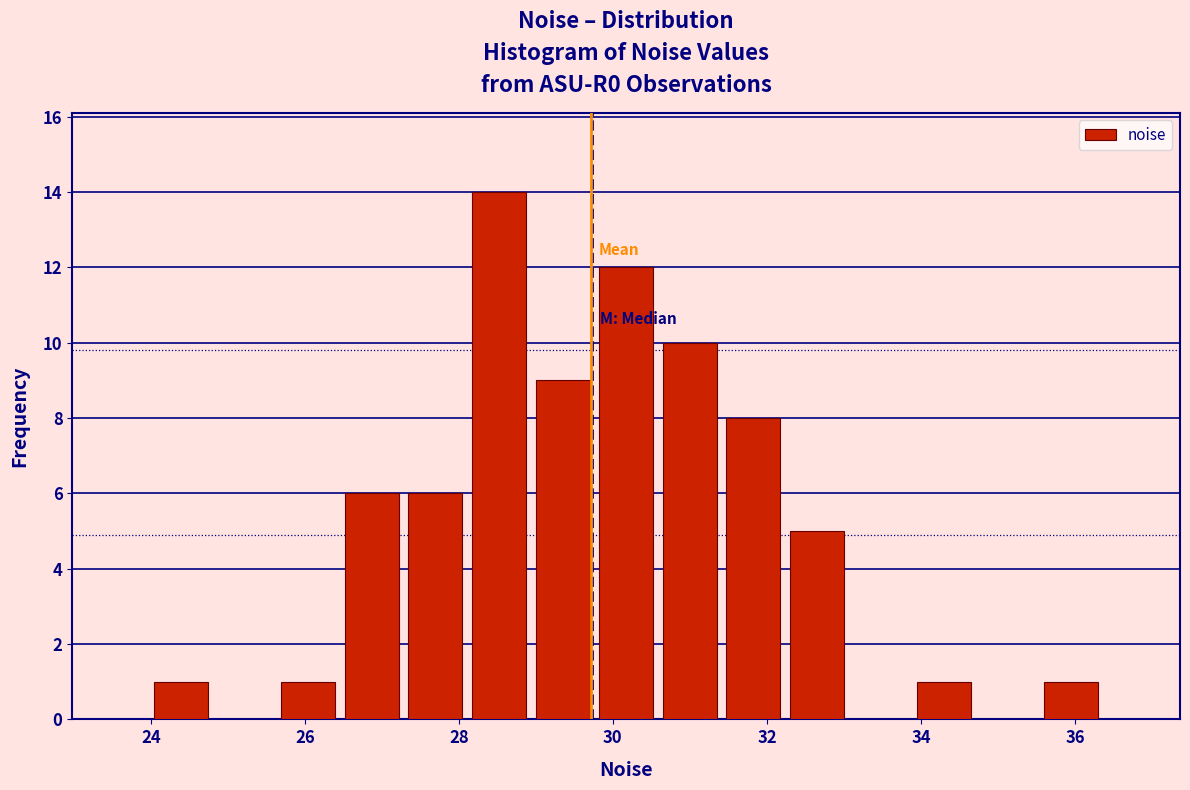

Which range on the x-axis has the tallest bar?

28.2 to 29.0